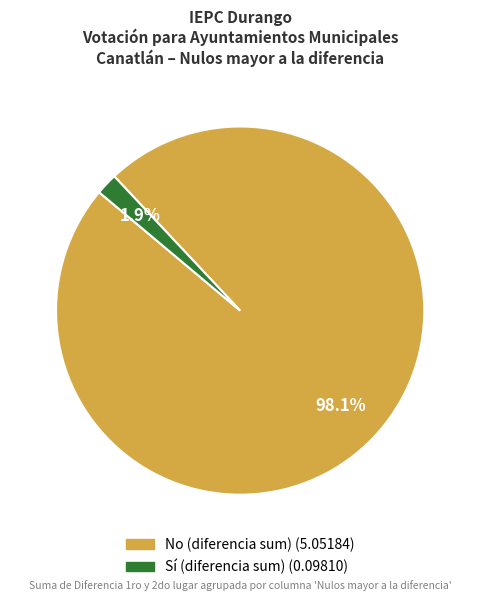

To the nearest percent, what portion does No represent?

98%